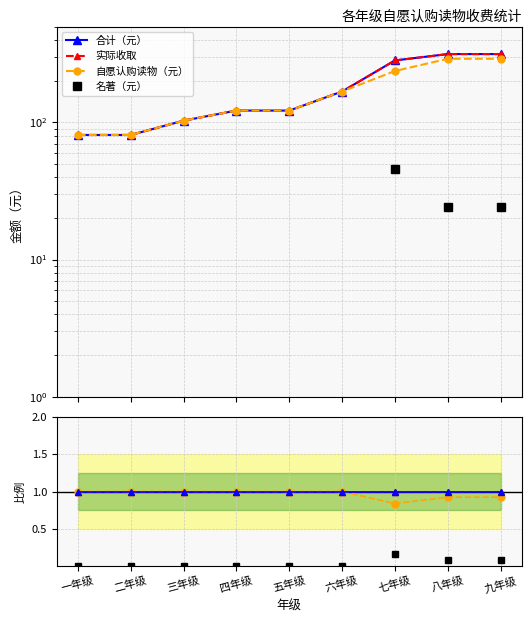

What is the difference between the second highest and second lowest values in the 名著（元） series?

24